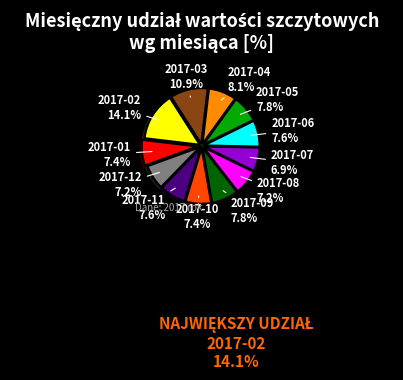

How many segments does this pie chart have?

12